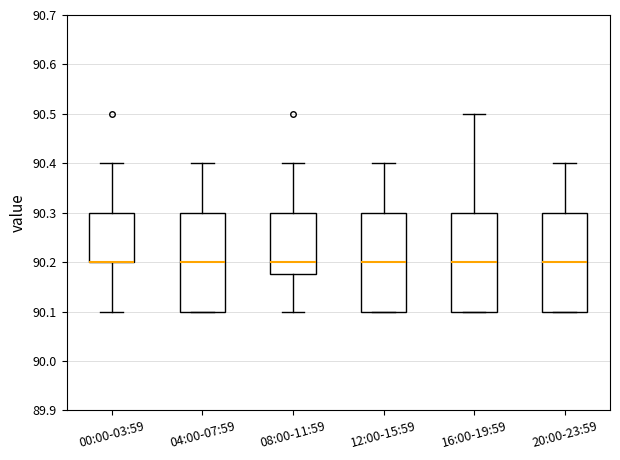

Reading left to right, read every box against the y-axis: the position of its median line, the range the box covers, and the ends of its whiskers. The values are not printed on the chart, so give them approximately, as read against the axis.

00:00-03:59: median 90.20 (drawn on the box's lower edge), box 90.20 to 90.30, whiskers 90.10 to 90.40
04:00-07:59: median 90.20, box 90.10 to 90.30, whiskers 90.10 to 90.40
08:00-11:59: median 90.20, box 90.18 to 90.30, whiskers 90.10 to 90.40
12:00-15:59: median 90.20, box 90.10 to 90.30, whiskers 90.10 to 90.40
16:00-19:59: median 90.20, box 90.10 to 90.30, whiskers 90.10 to 90.50
20:00-23:59: median 90.20, box 90.10 to 90.30, whiskers 90.10 to 90.40